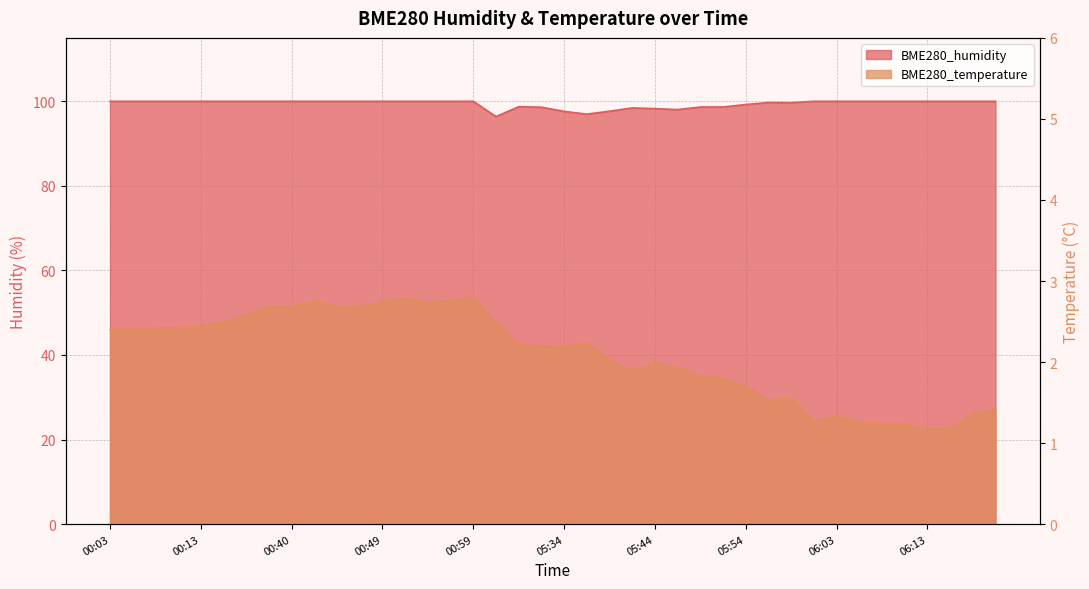

The BME280_temperature series shows 2.2 at 06:03. True or false?

False